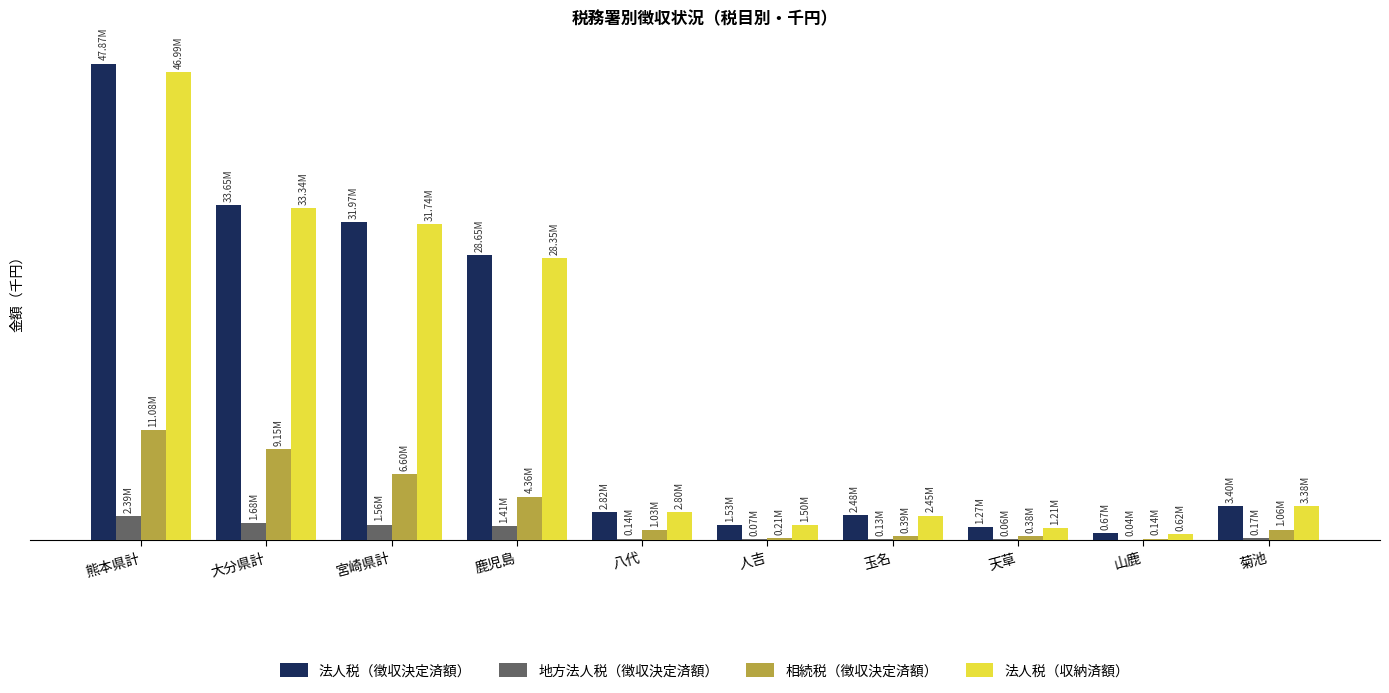

Reading left to right, extract all data points from this chart.

法人税（徴収決定済額）: 47866672	33653712	31969045	28645436	2821642	1528710	2481429	1268202	669199	3396402
地方法人税（徴収決定済額）: 2392454	1682701	1561992	1405590	137726	74818	128724	64821	35702	165222
相続税（徴収決定済額）: 11079786	9150070	6597773	4360589	1032044	213519	392198	375480	139669	1061305
法人税（収納済額）: 46986361	33342700	31741624	28353151	2797107	1499800	2453975	1209426	617057	3378710